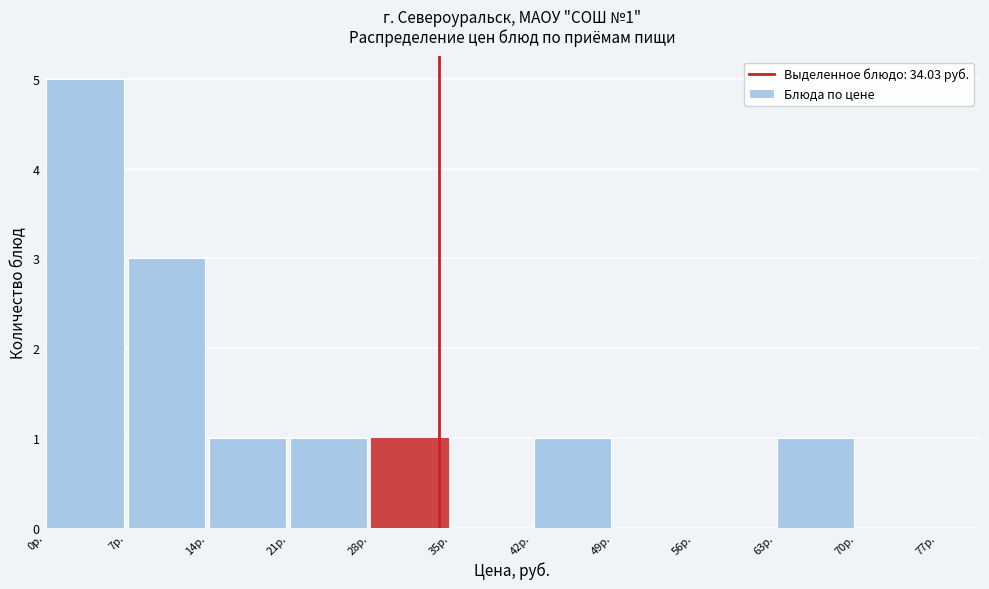

Which range on the x-axis has the tallest bar?

0 to 7